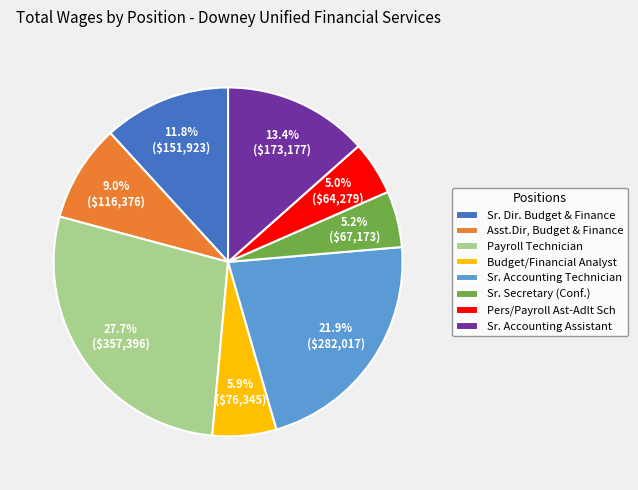

Which slice is the largest?

Payroll Technician